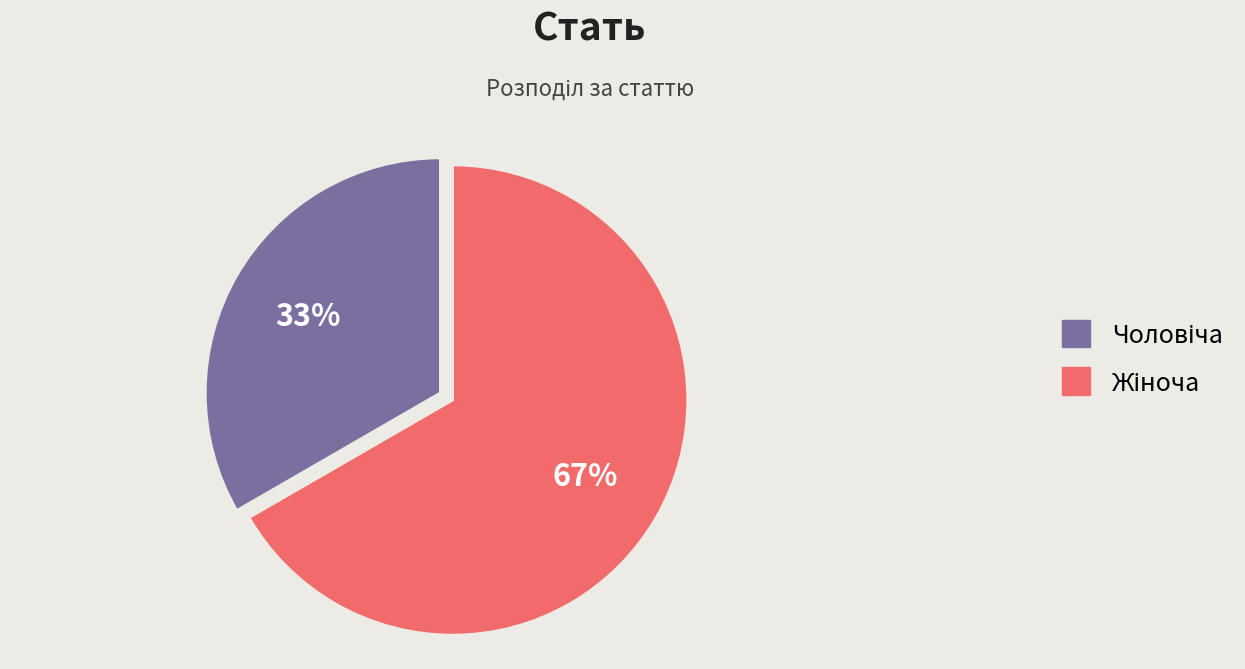

Does any single category account for the majority?

Yes